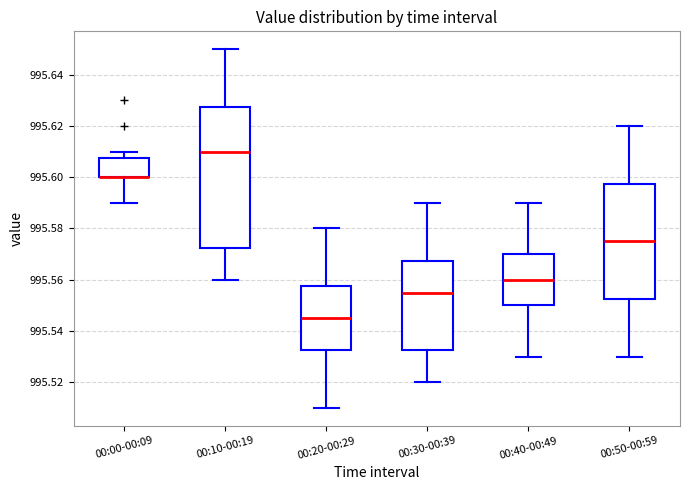

Which box is the tallest, from its lower edge to its upper edge?

00:10-00:19